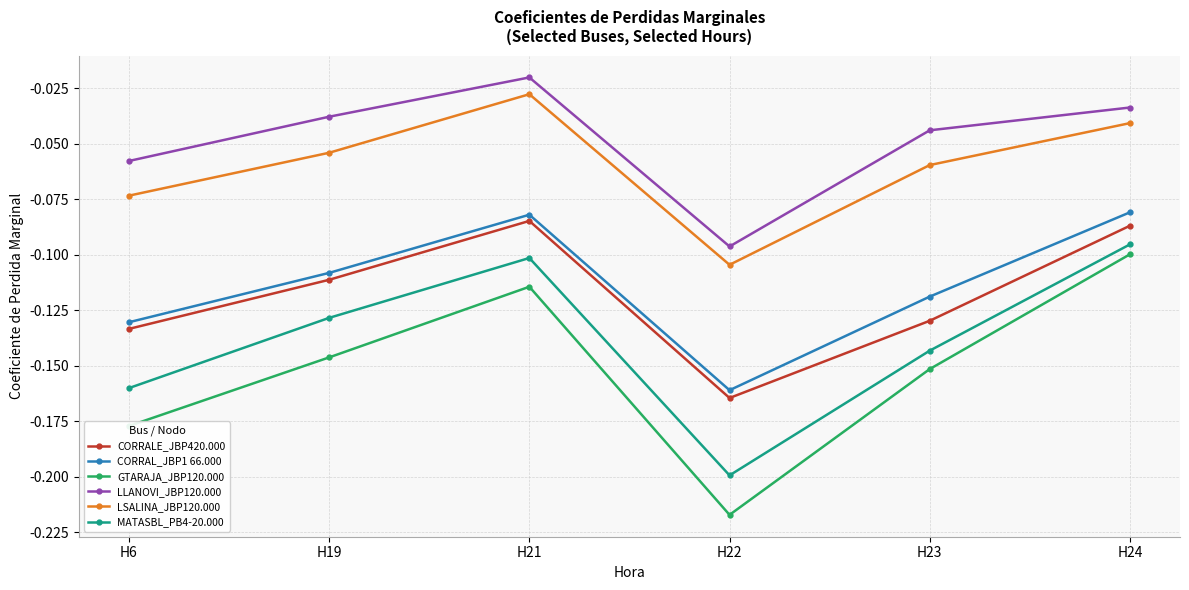

What is the difference between the highest and lowest values at H21?

0.1